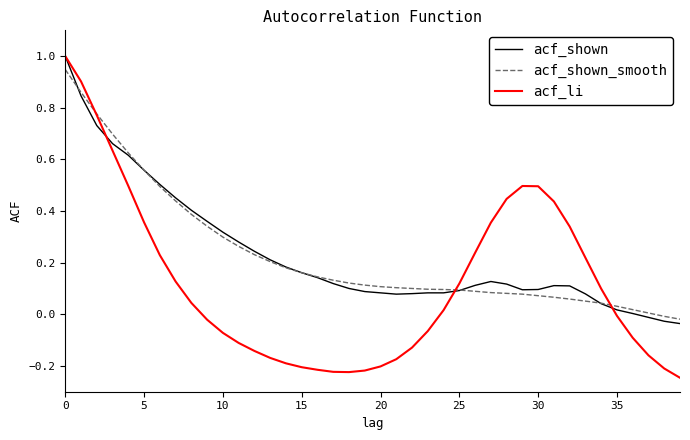

What is the maximum value shown in the chart?

1.0